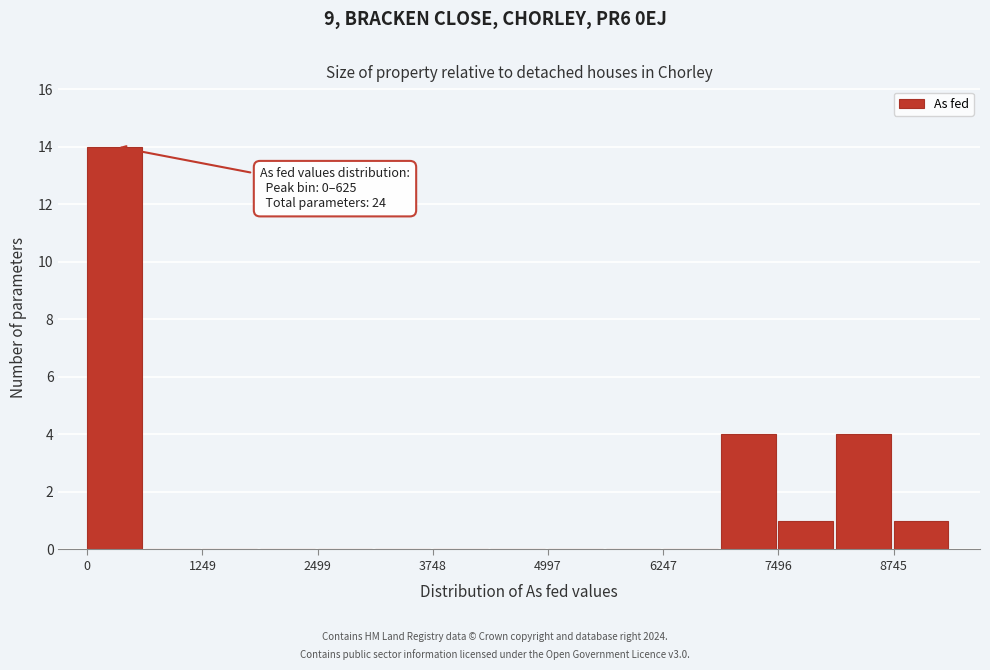

Read against the x-axis, roughly where is the centre of the tallest bar?

200